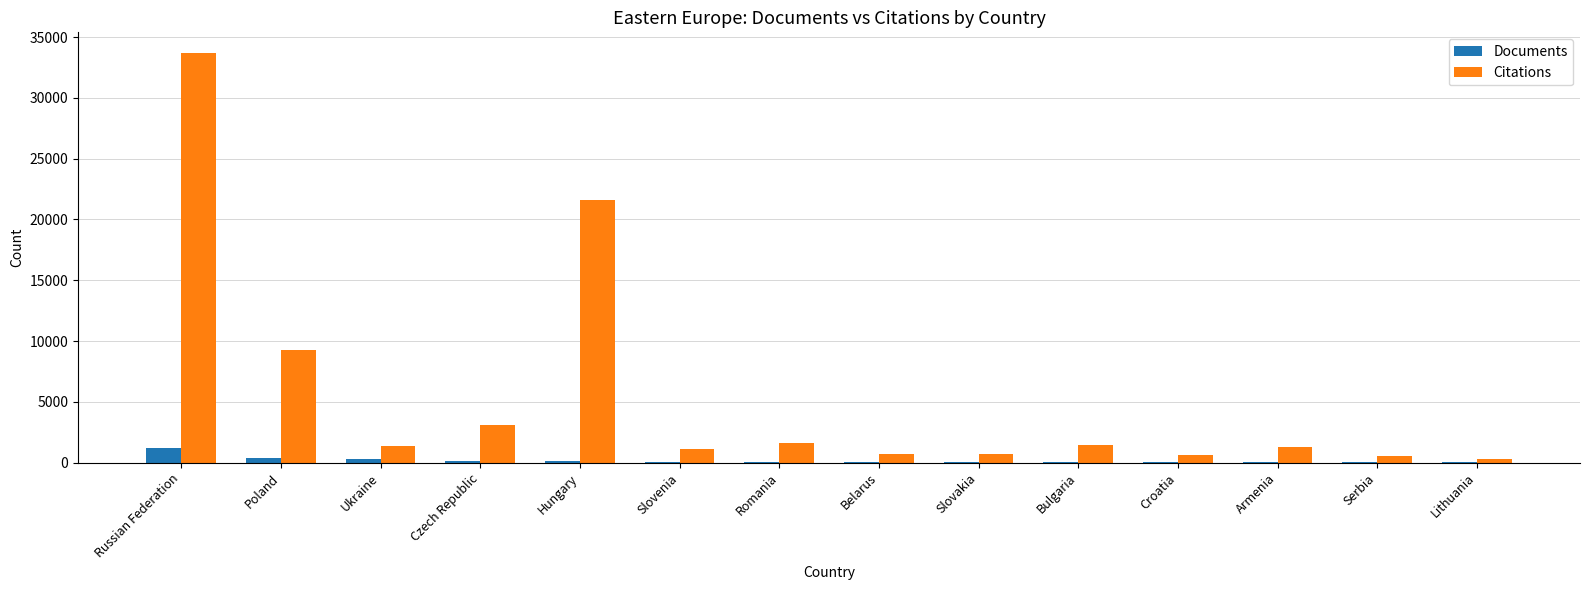

At which category is the sum across all series the highest?

Russian Federation